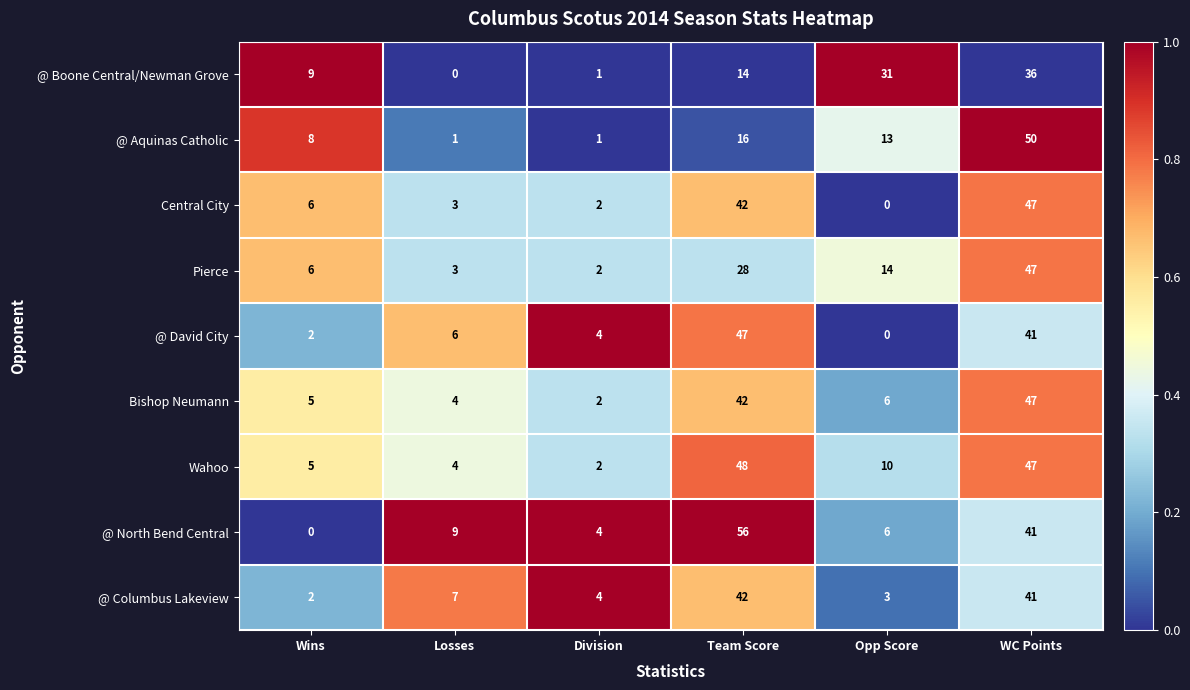

What is the greatest value displayed?

56